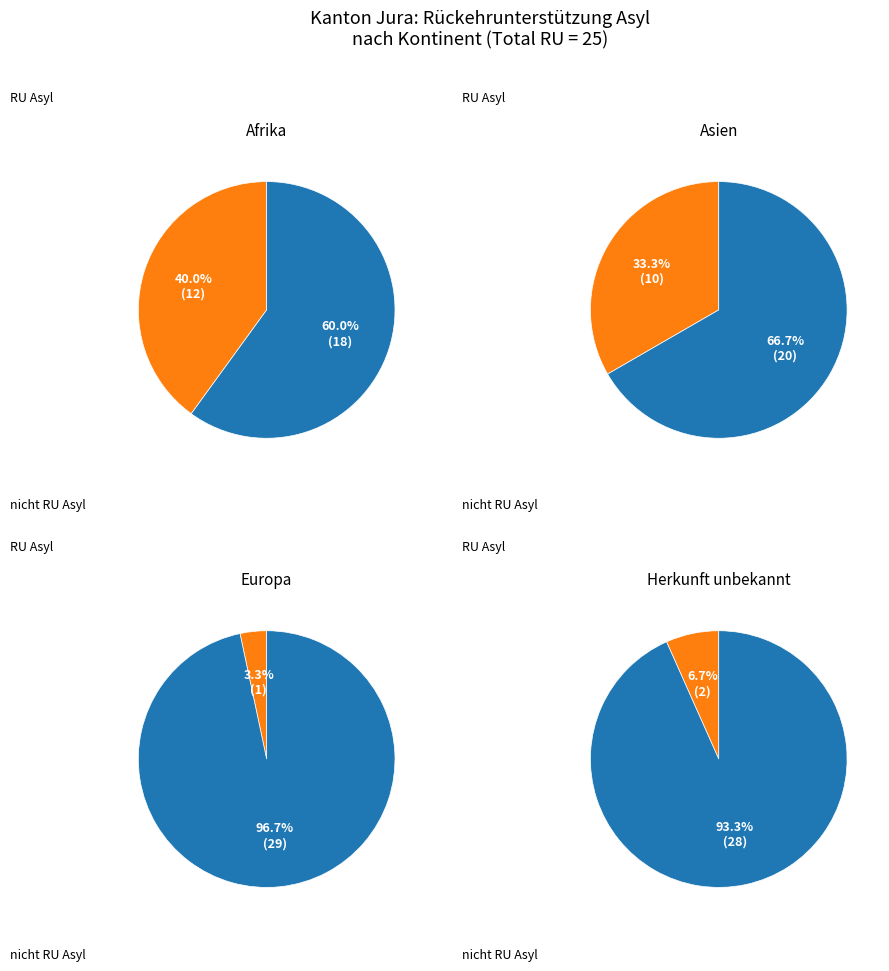

Does any single category account for the majority?

No